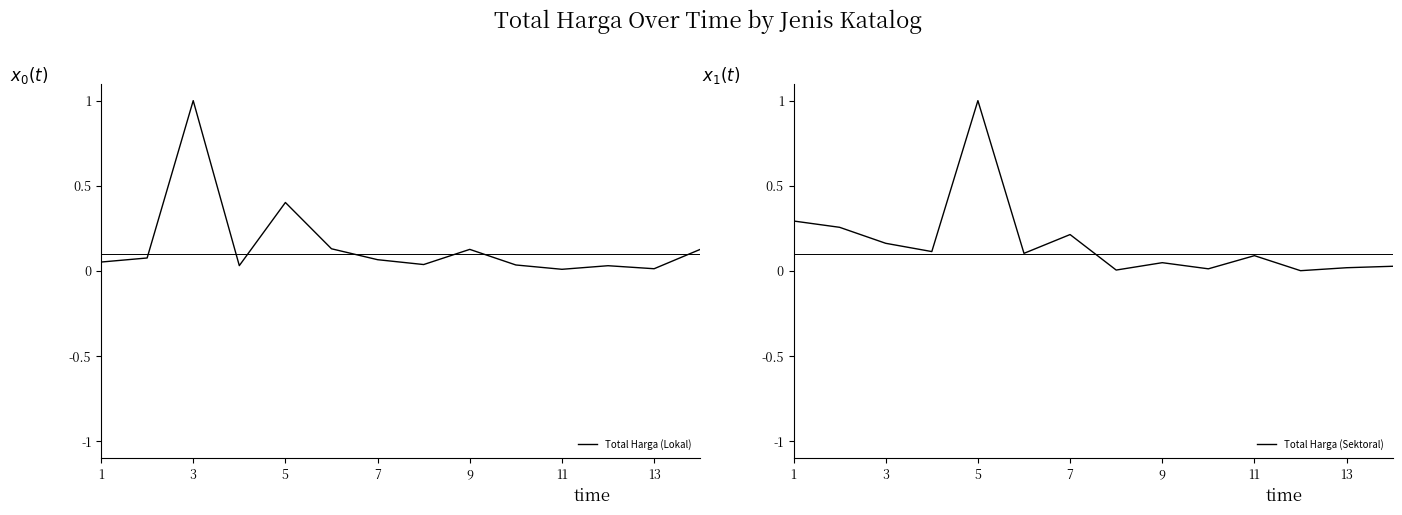

Reading left to right, transcribe all the data shown in this chart.

Total Harga (Lokal): 0.1	0.1	1.0	0.0	0.4	0.1	0.1	0.0	0.1	0.0	0.0	0.0	0.0	0.1
Total Harga (Sektoral): 0.3	0.3	0.2	0.1	1.0	0.1	0.2	0.0	0.0	0.0	0.1	0.0	0.0	0.0